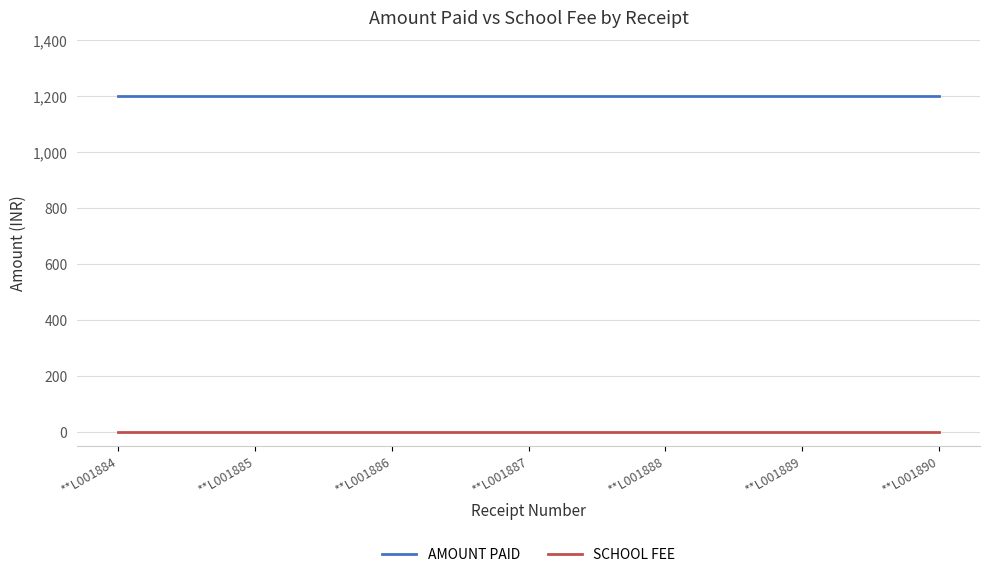

What is the highest value of the AMOUNT PAID series?

1200